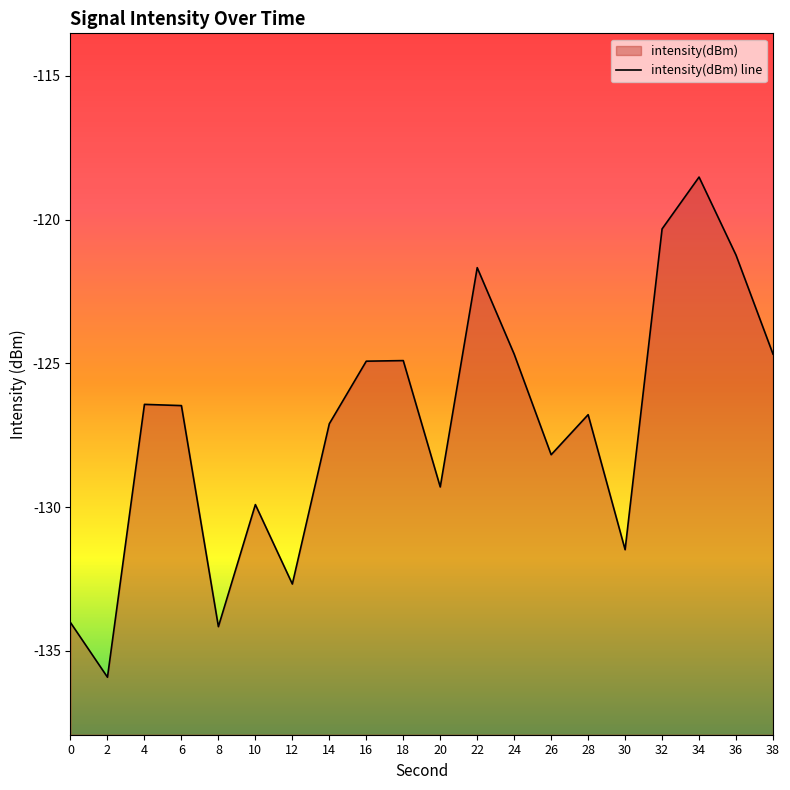

How many series are shown in this chart?

1